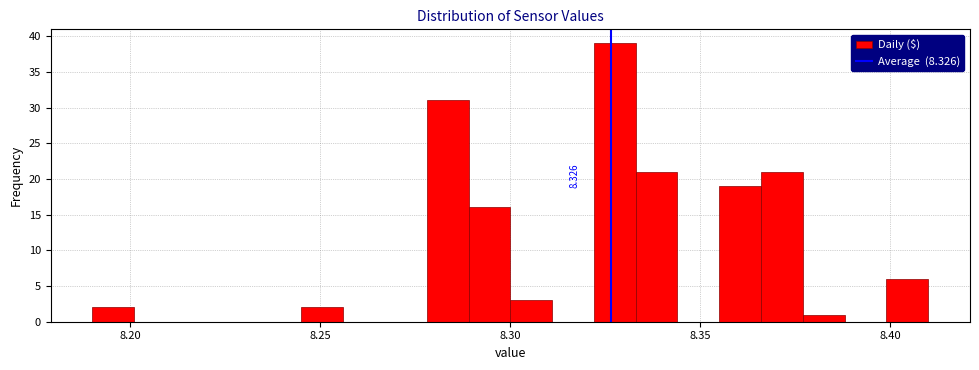

Read against the x-axis, roughly where is the centre of the tallest bar?

8.330